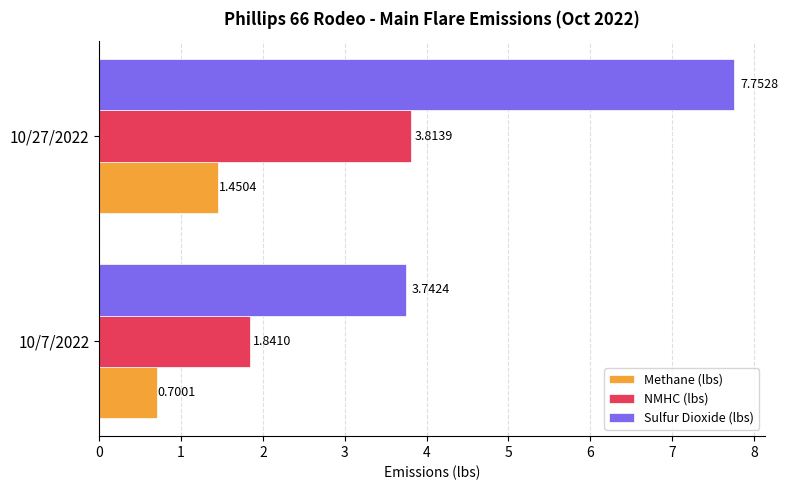

Which series has the largest total across all categories?

Sulfur Dioxide (lbs)